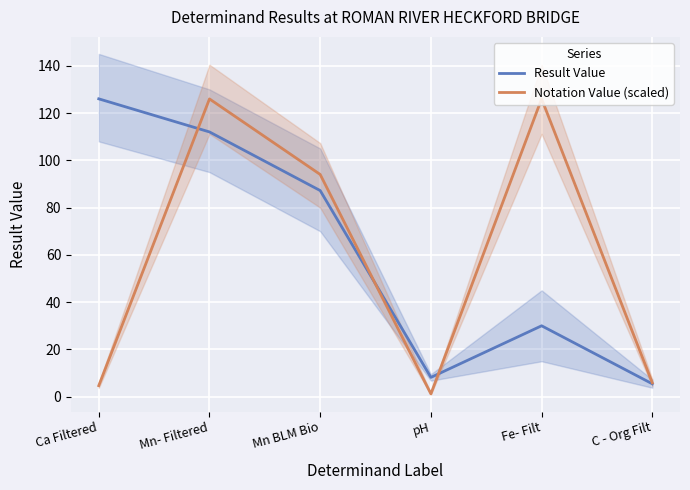

Reading left to right, what are all the values shown in this chart?

Result Value: 126.0	112.0	87.2	8.2	30.0	5.5
Notation Value (scaled): 4.7	126.0	94.0	1.2	126.0	5.9